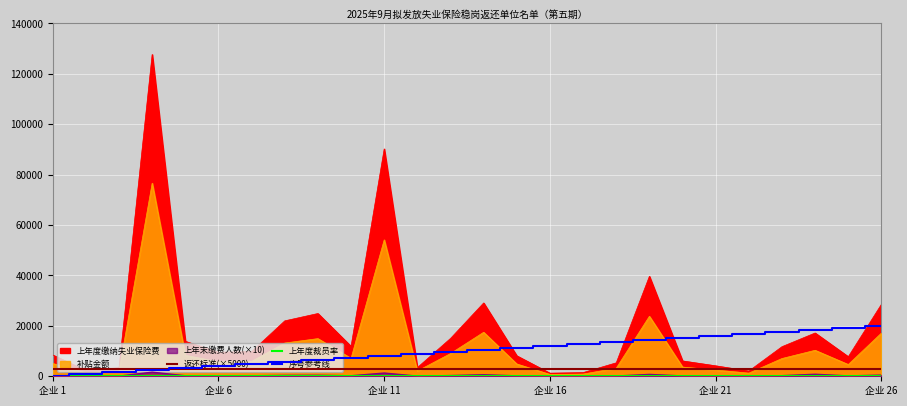

What is the value of the 返还标准(×5000) point at the 11th from the left?

3000